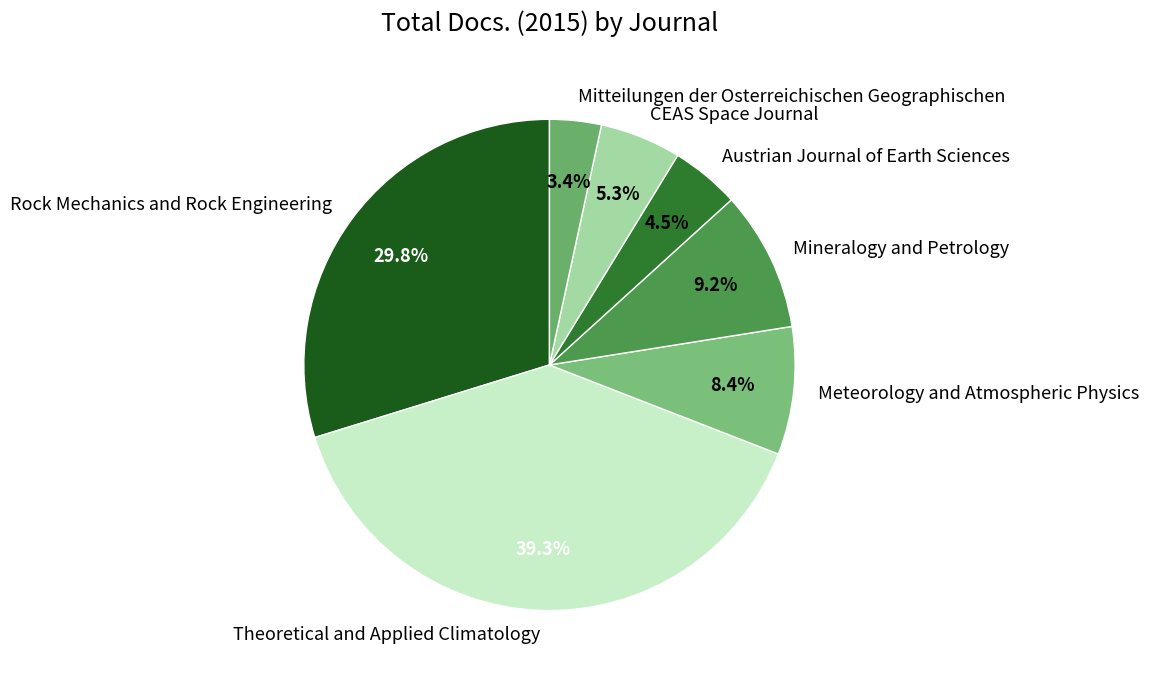

Rank the categories by value from lowest to highest.

Mitteilungen der Osterreichischen Geographischen, Austrian Journal of Earth Sciences, CEAS Space Journal, Meteorology and Atmospheric Physics, Mineralogy and Petrology, Rock Mechanics and Rock Engineering, Theoretical and Applied Climatology